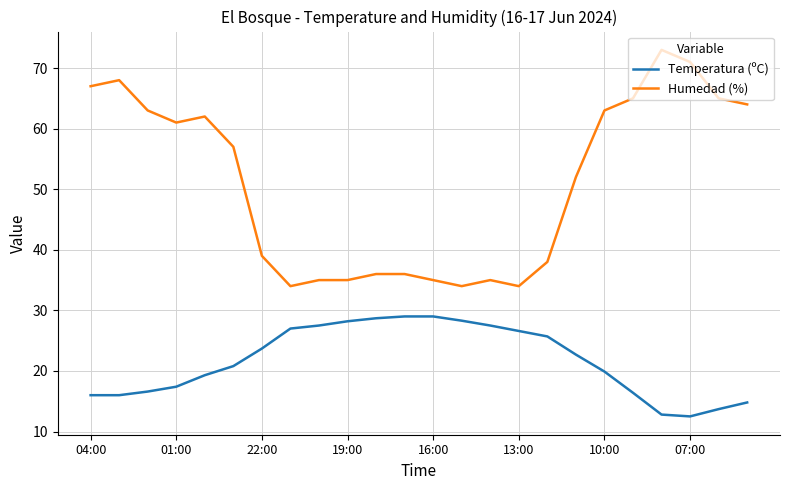

What is the difference between the maximum and minimum values in the Humedad (%) series?

39.0